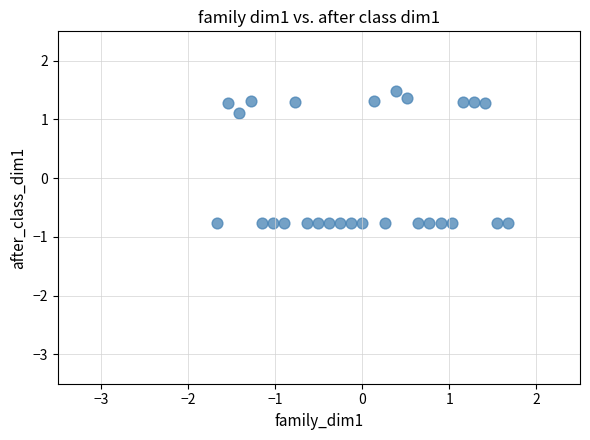

What is the range of Y values (max minus min)?

2.2